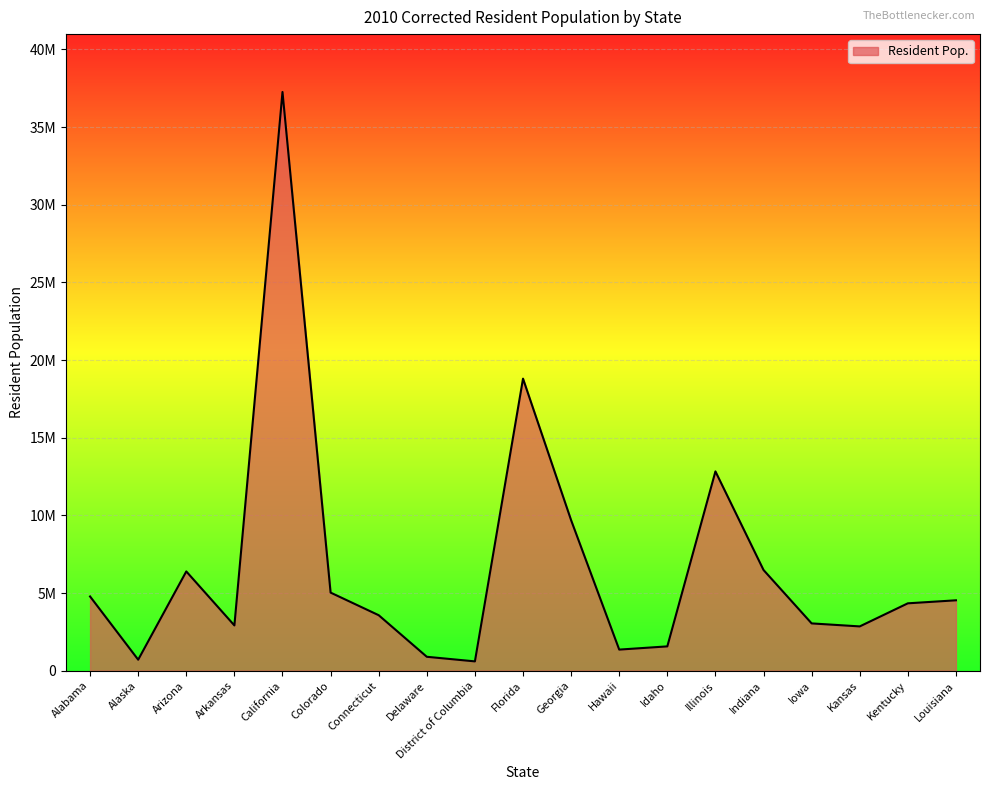

At which category does the data reach its first local peak?

Arizona